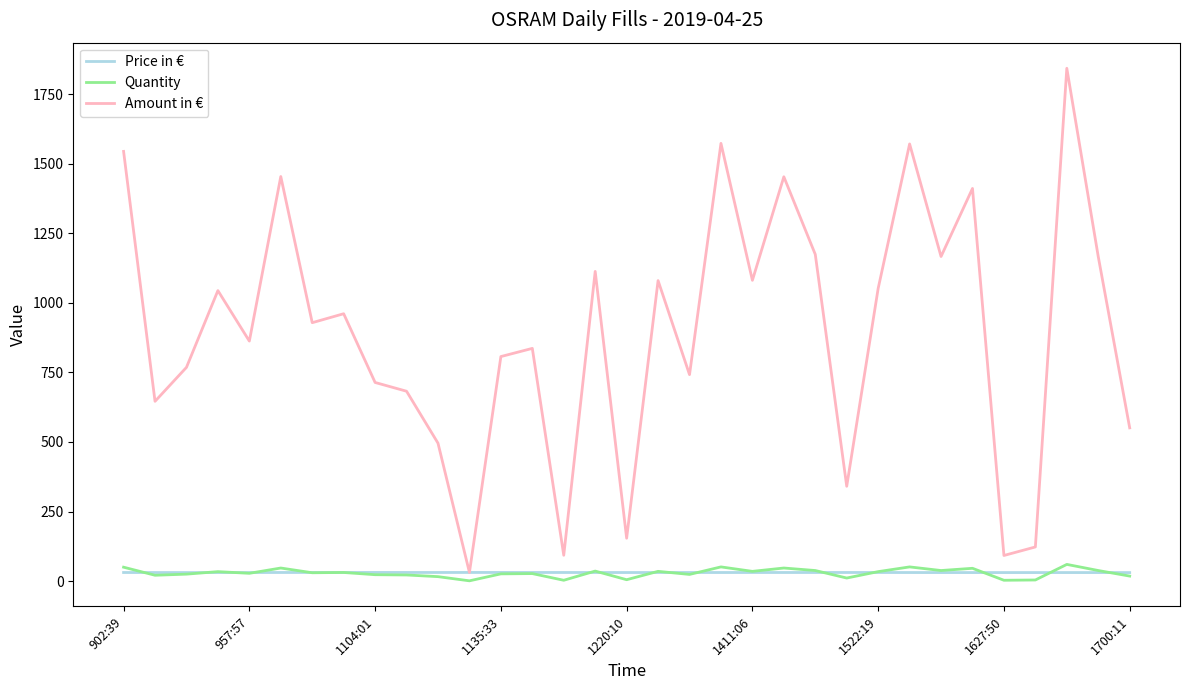

What is the difference between the maximum and minimum values in the Quantity series?

59.0